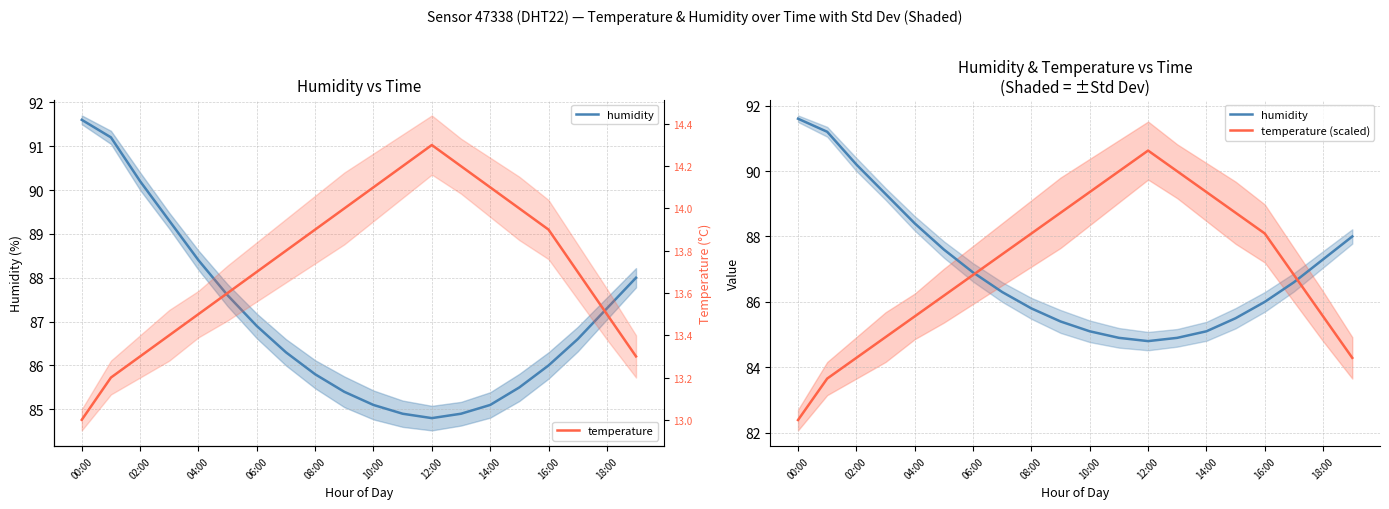

Rank the series by their maximum value, from lowest to highest.

temperature, temperature (scaled), humidity